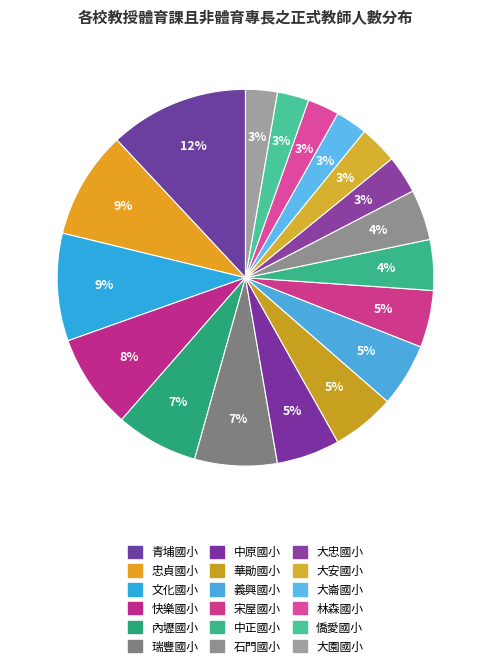

Does any single category account for the majority?

No